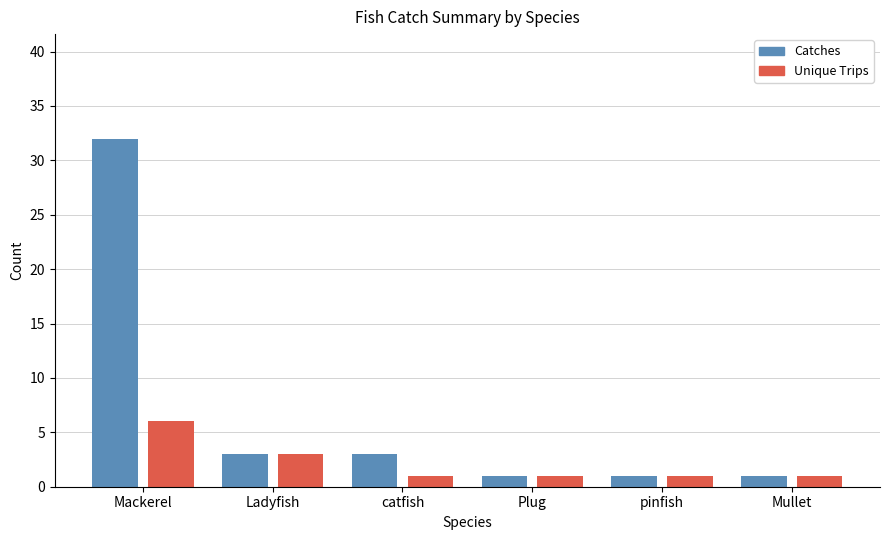

Which label corresponds to the largest value in the chart?

Mackerel